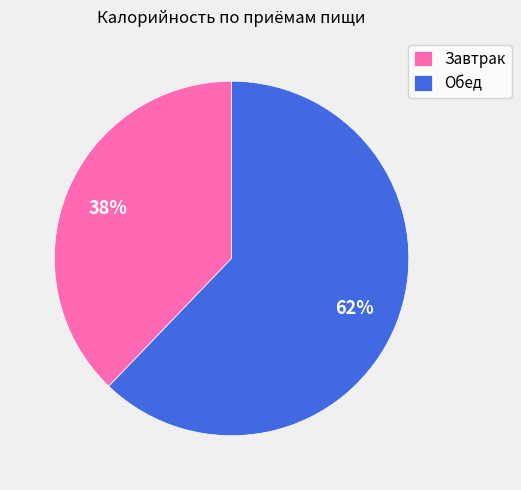

To the nearest percent, what is the combined percentage of Завтрак and Обед?

100%